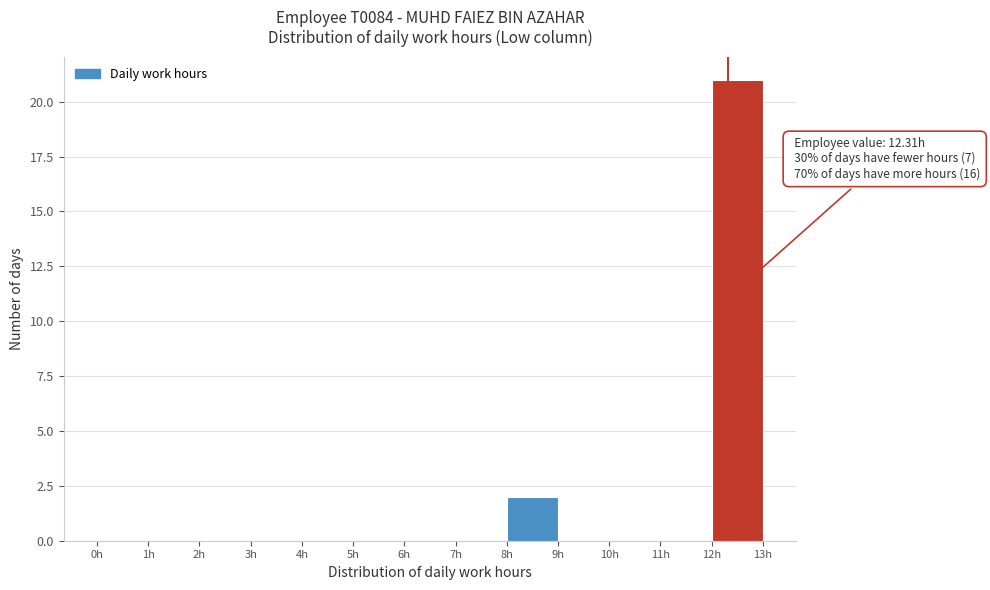

Over which range of the x-axis is the bar tallest?

12 to 13